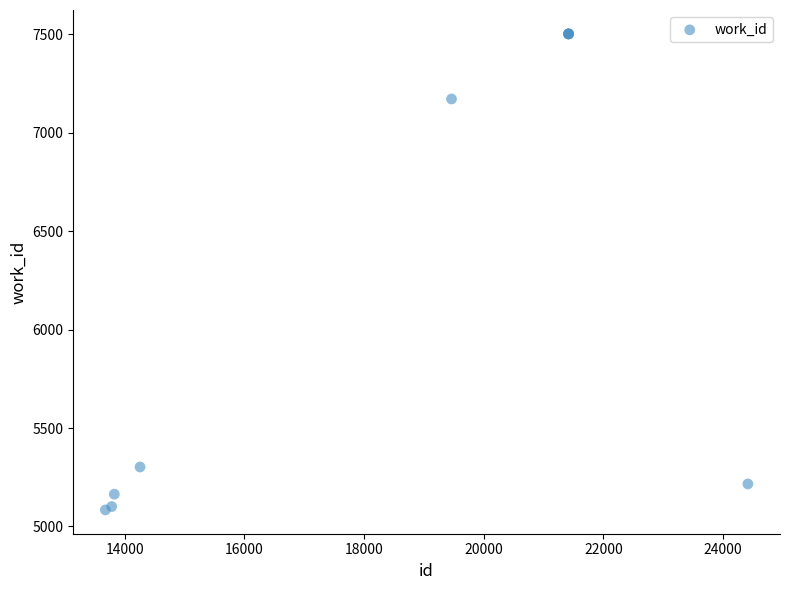

What Y value in the scatter plot is closest to 6293?

7171